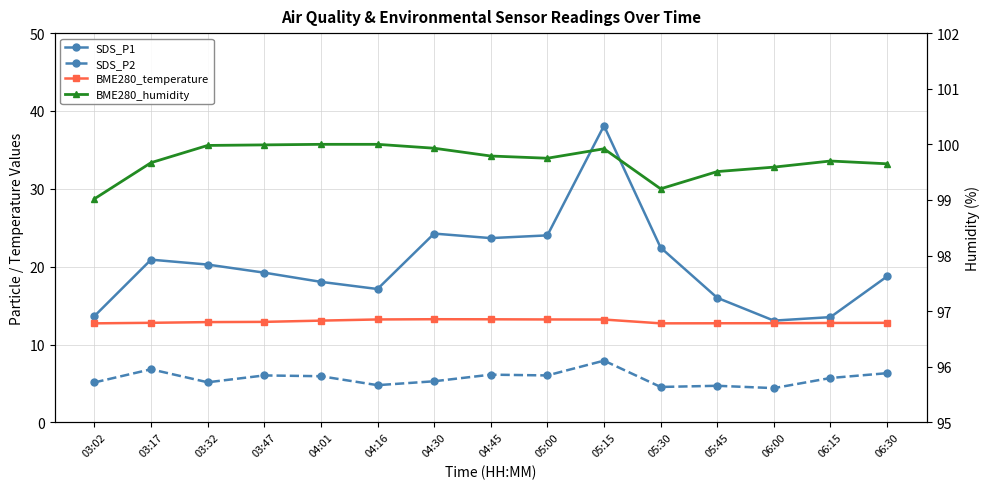

How many data points in SDS_P2 are above 5?

11